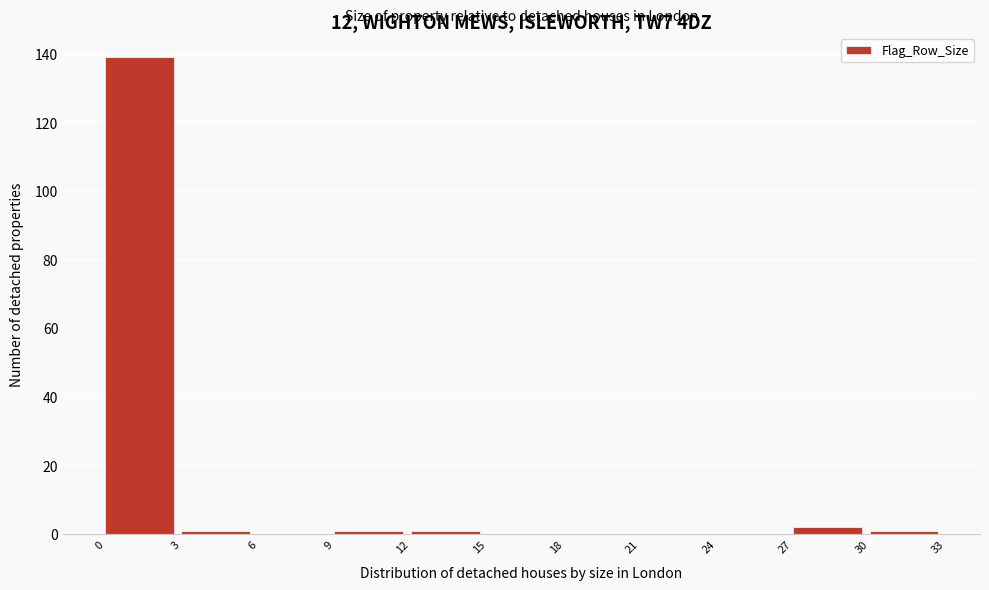

Over which range of the x-axis is the bar tallest?

0 to 3